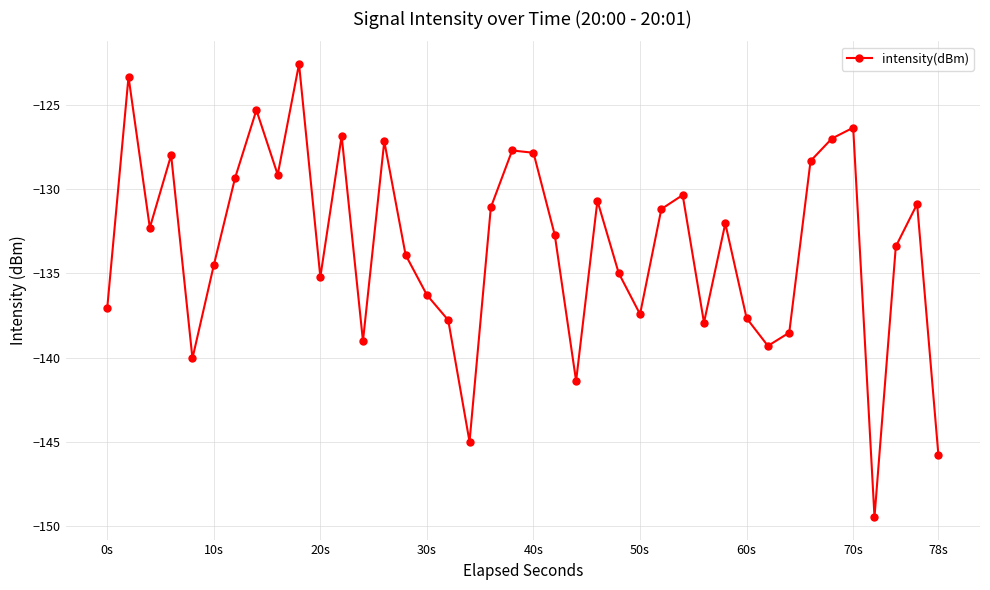

What is the value of the 37th point from the left?

-149.5